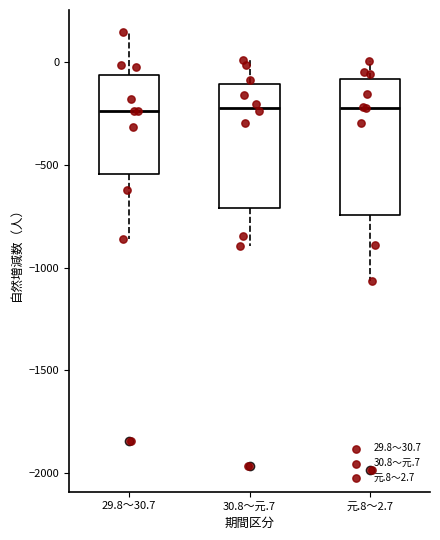

Reading left to right, transcribe this box plot: for each box, give where its median line is, the range the box spans, and where its two whiskers end, as read against the y-axis. The values are not printed on the chart, so give them approximately, as read against the axis.

29.8～30.7: median -250, box -550 to -50, whiskers -850 to 150
30.8～元.7: median -200, box -700 to -100, whiskers -900 to 0
元.8～2.7: median -200, box -750 to -100, whiskers -1050 to 0